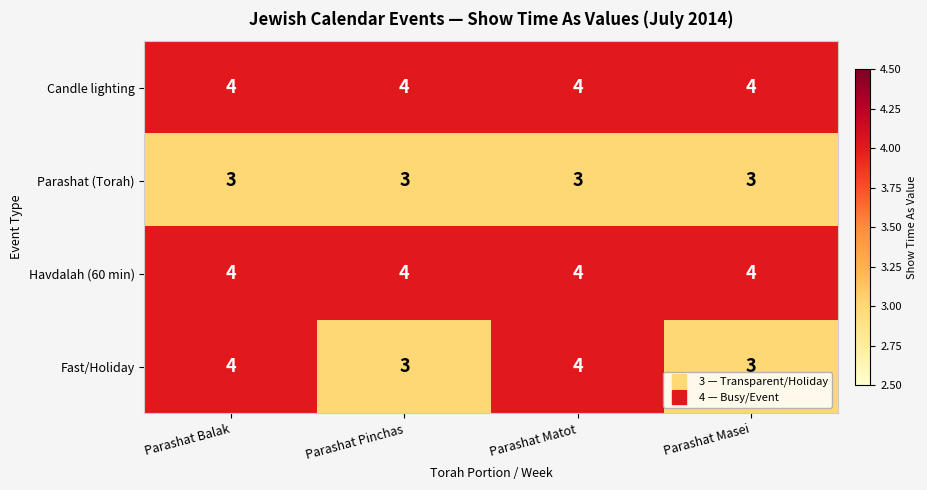

Reading right to left, list all the values displayed in this chart.

Candle lighting: Parashat Masei=4	Parashat Matot=4	Parashat Pinchas=4	Parashat Balak=4
Parashat (Torah): Parashat Masei=3	Parashat Matot=3	Parashat Pinchas=3	Parashat Balak=3
Havdalah (60 min): Parashat Masei=4	Parashat Matot=4	Parashat Pinchas=4	Parashat Balak=4
Fast/Holiday: Parashat Masei=3	Parashat Matot=4	Parashat Pinchas=3	Parashat Balak=4